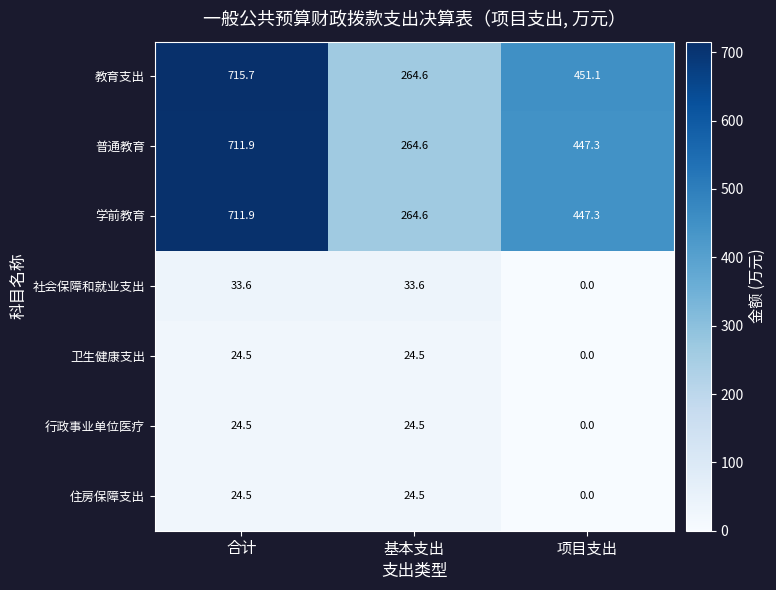

Which category has the lowest value across all series?

项目支出